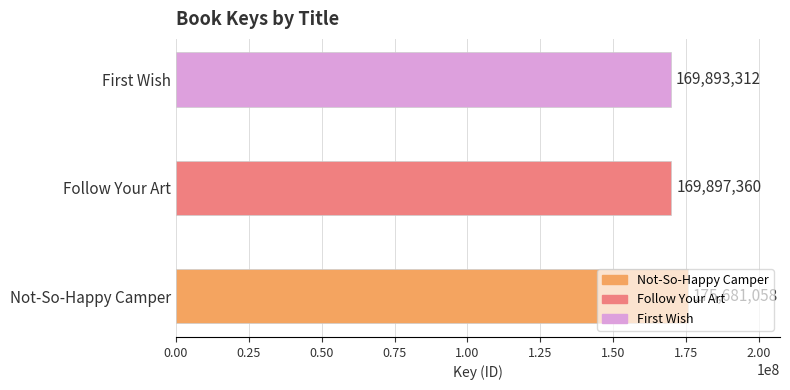

How many bars are there in total?

3